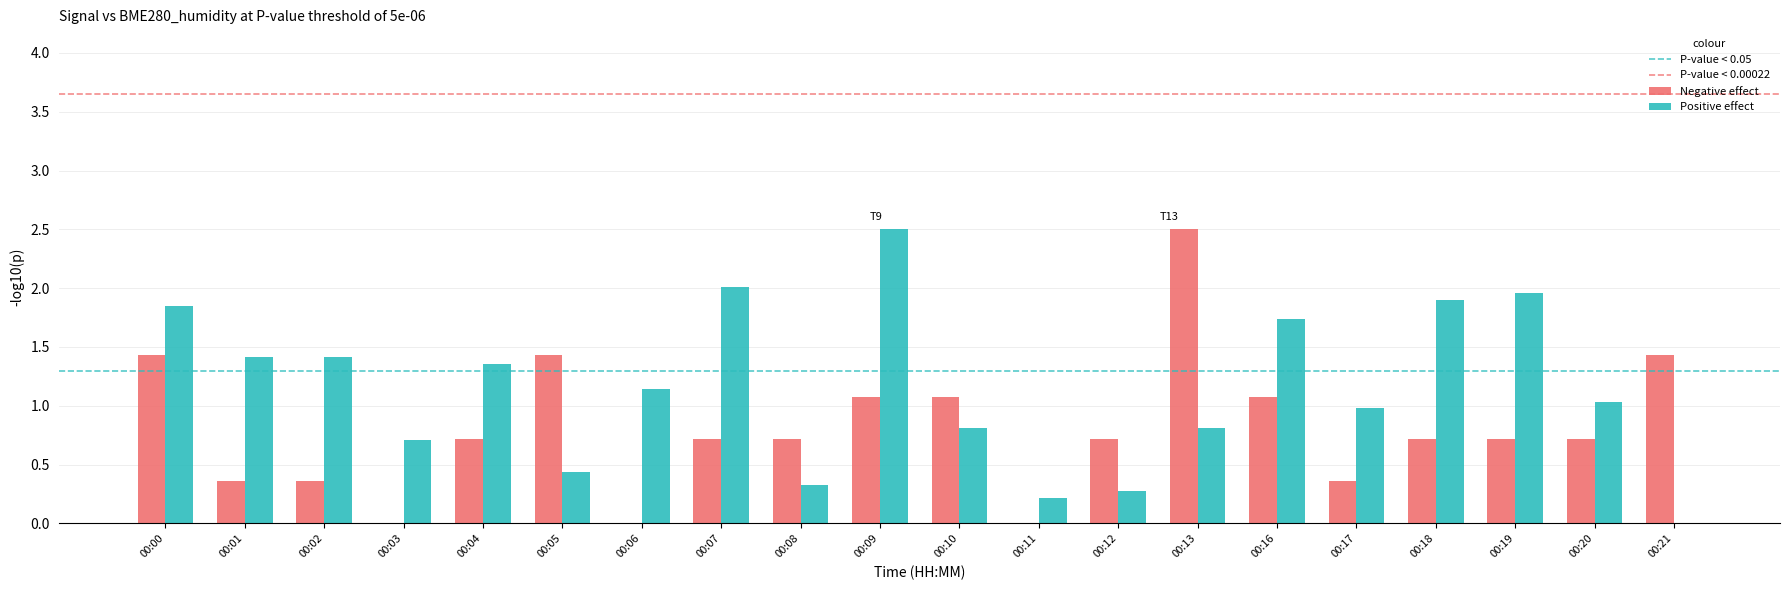

At which category is the sum across all series the highest?

00:09